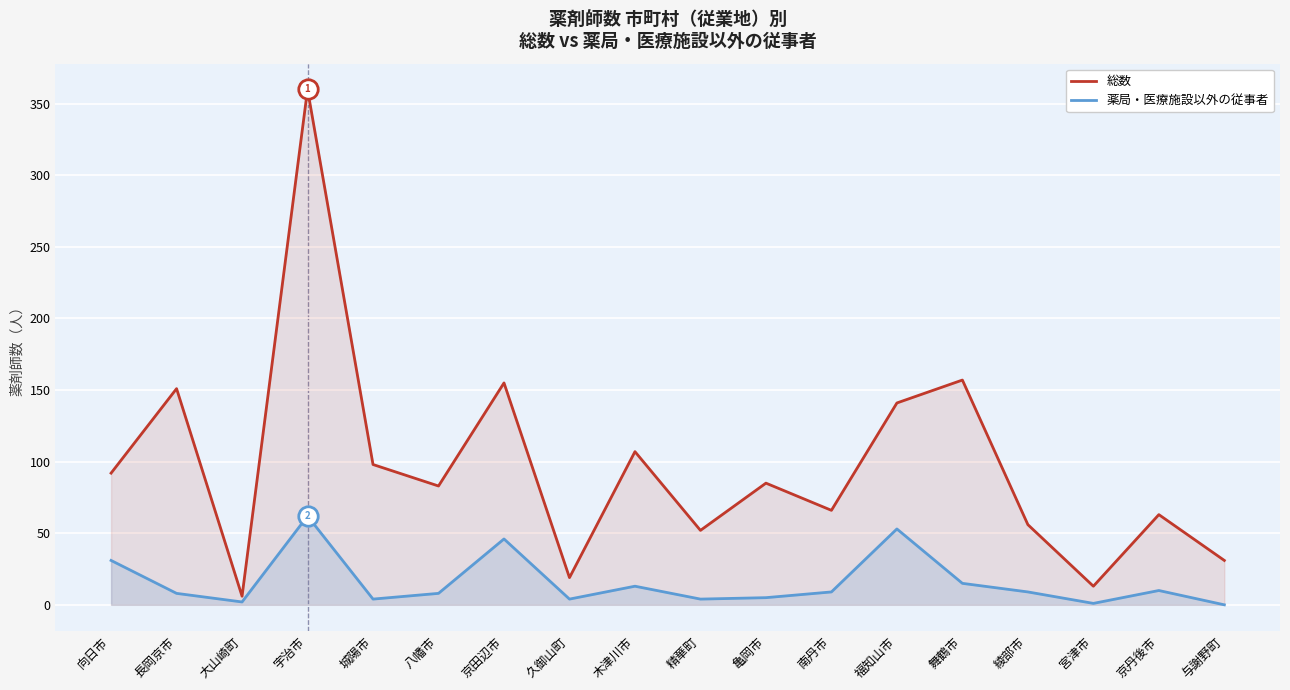

Rank the series by their average value, from lowest to highest.

薬局・医療施設以外の従事者, 総数